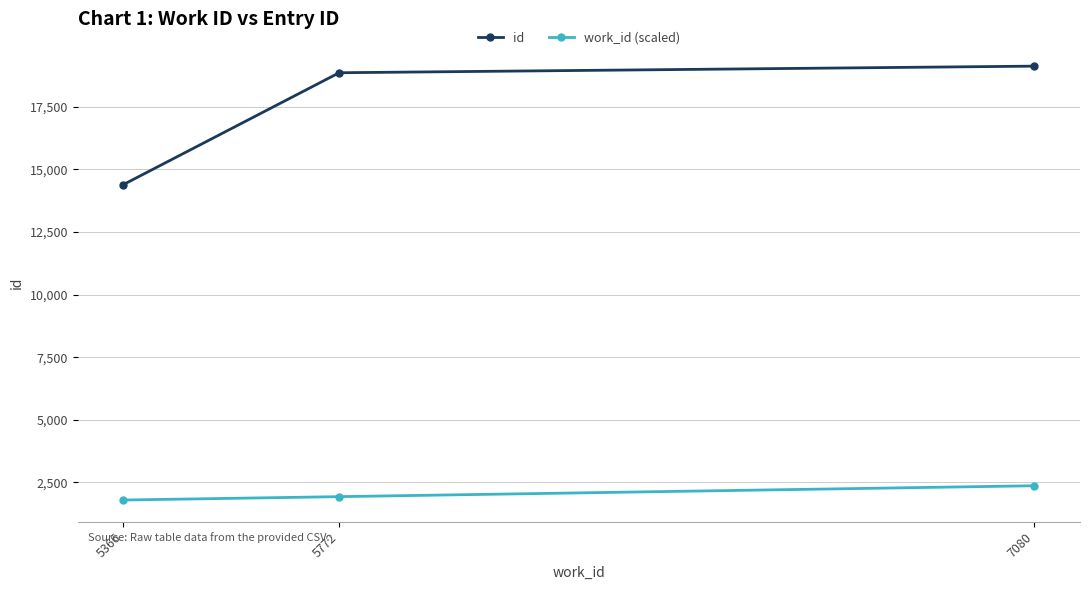

What is the difference between the second highest and minimum values in the id series?

4471.0